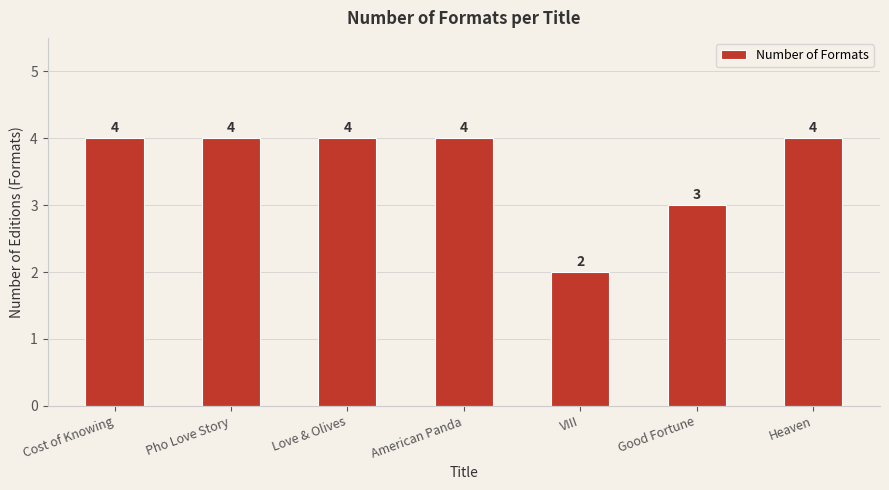

What is the smallest value displayed?

2